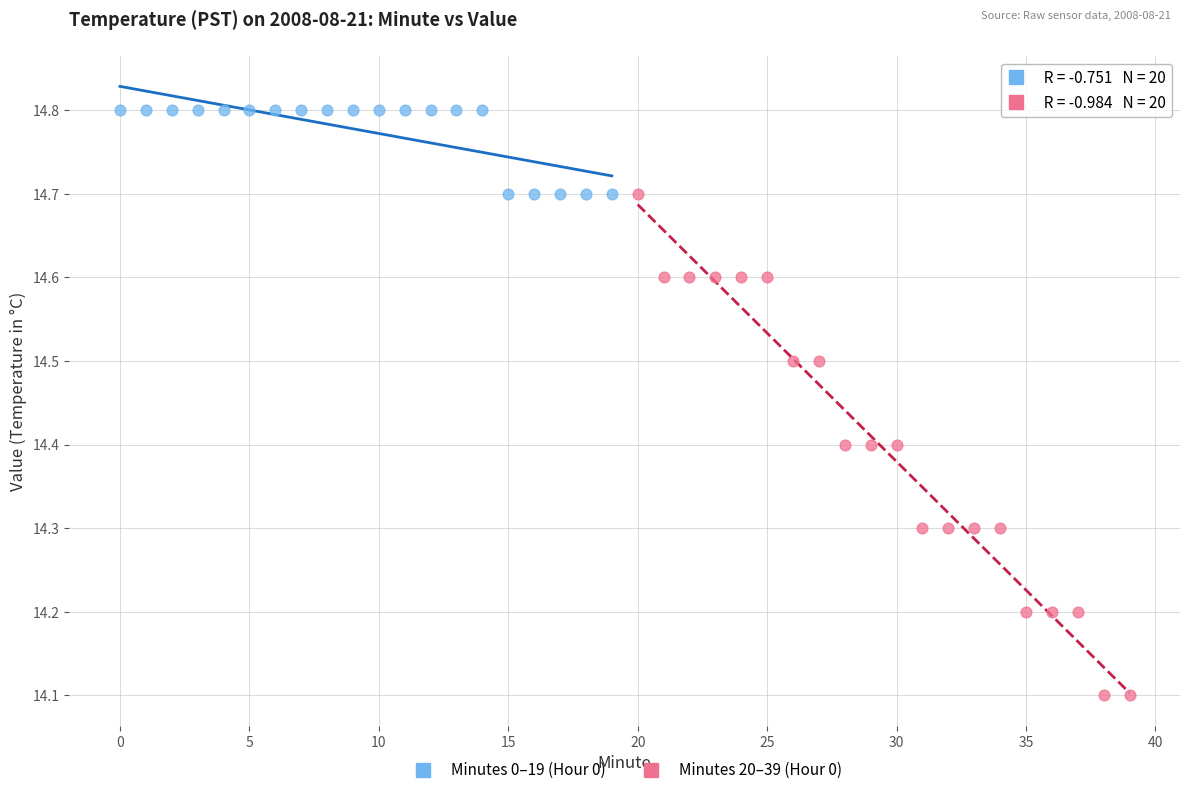

Which series has the widest spread of Y values?

Minutes 20–39 (Hour 0)